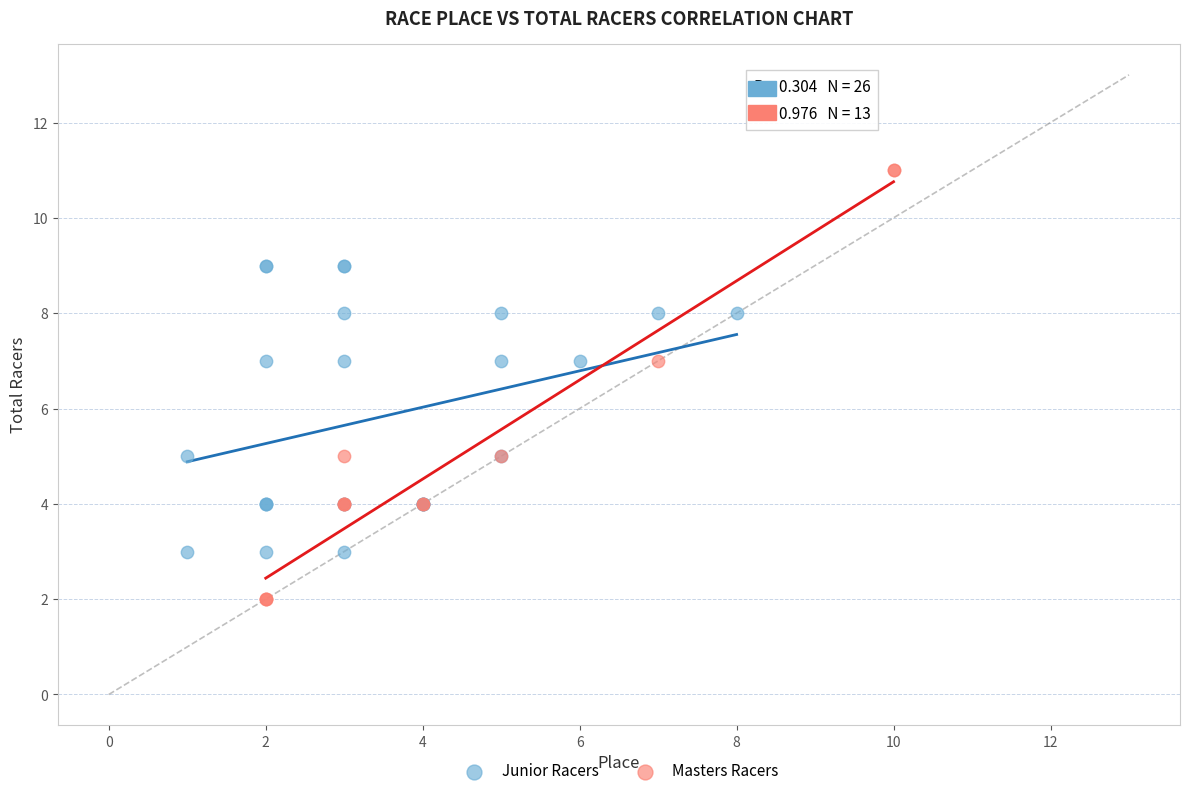

Which series contains the lowest Y value?

Masters Racers